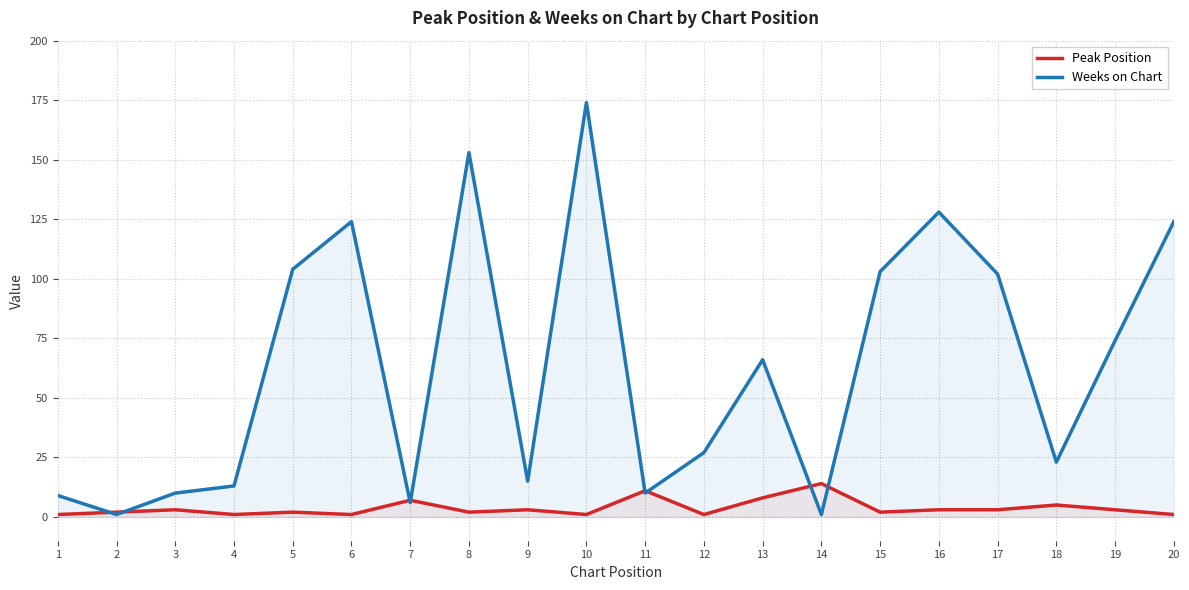

How many series are shown in this chart?

2